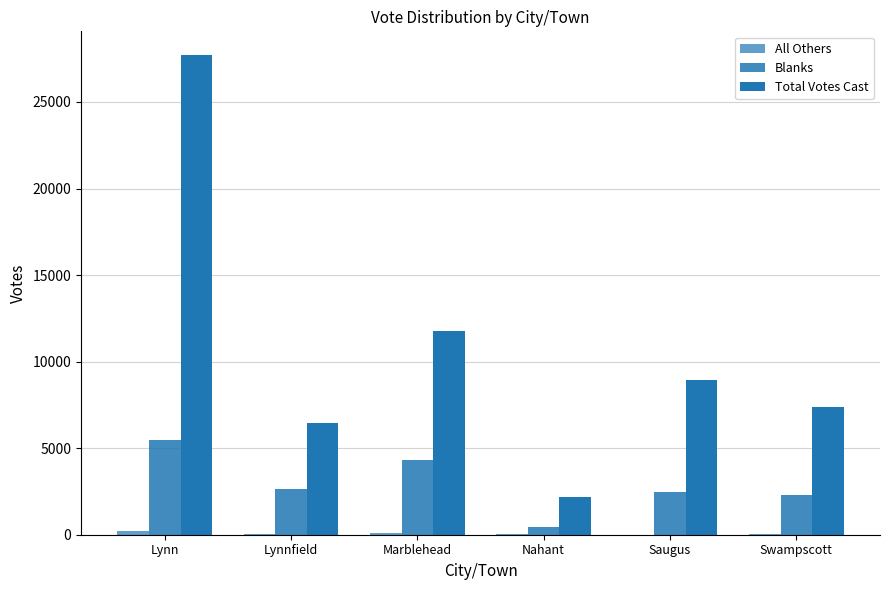

What is the highest value of the Total Votes Cast series?

27696